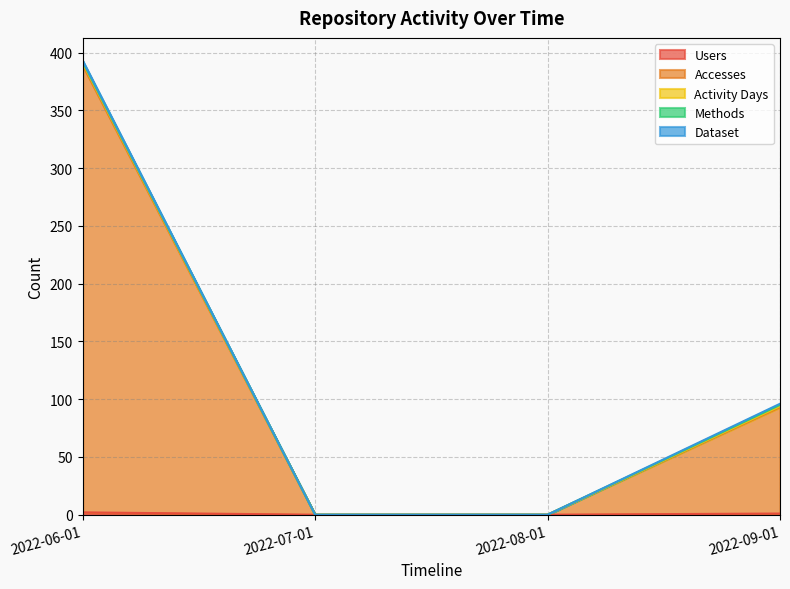

What is the sum of the Users values at 2022-07-01 and 2022-09-01?

1